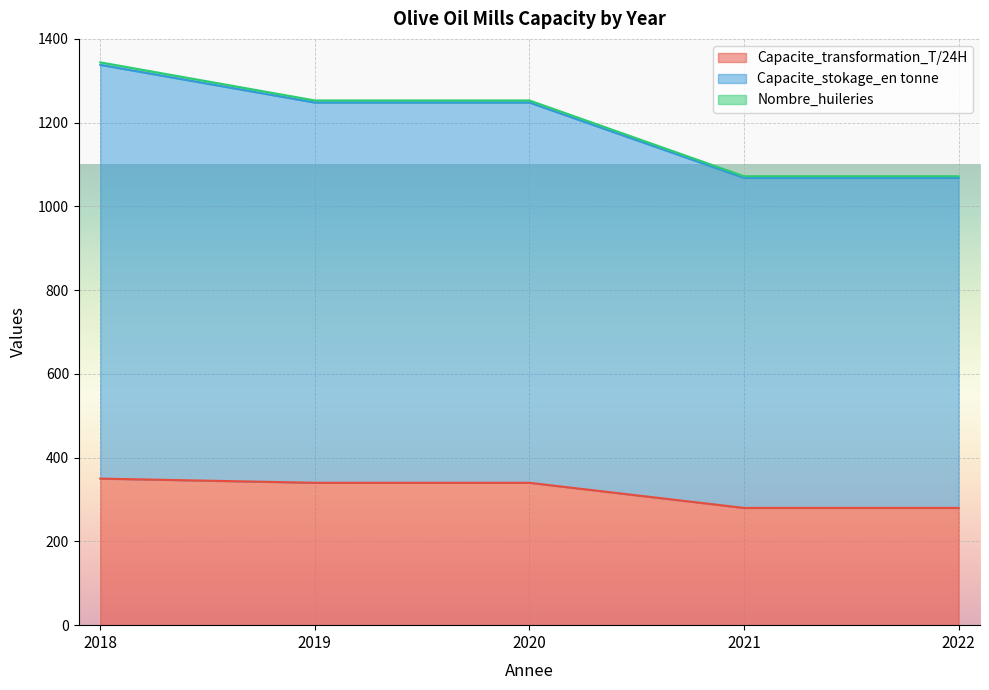

Does the chart display data point markers on the line(s)?

No